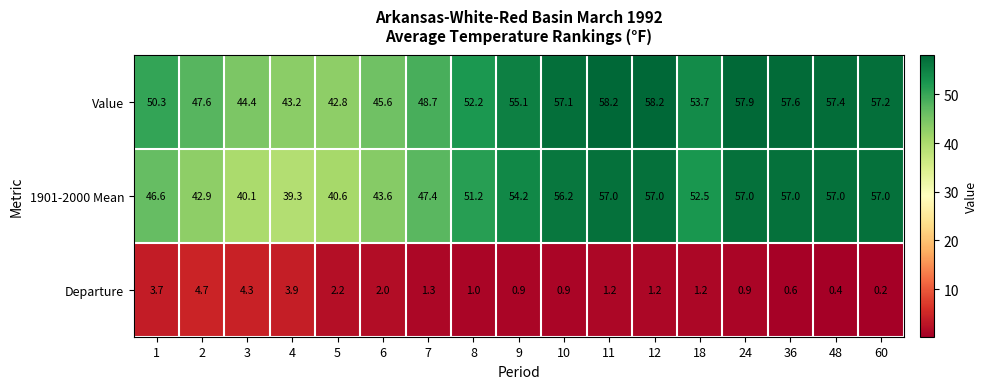

What is the difference between the maximum and minimum values in the 1901-2000 Mean series?

17.7